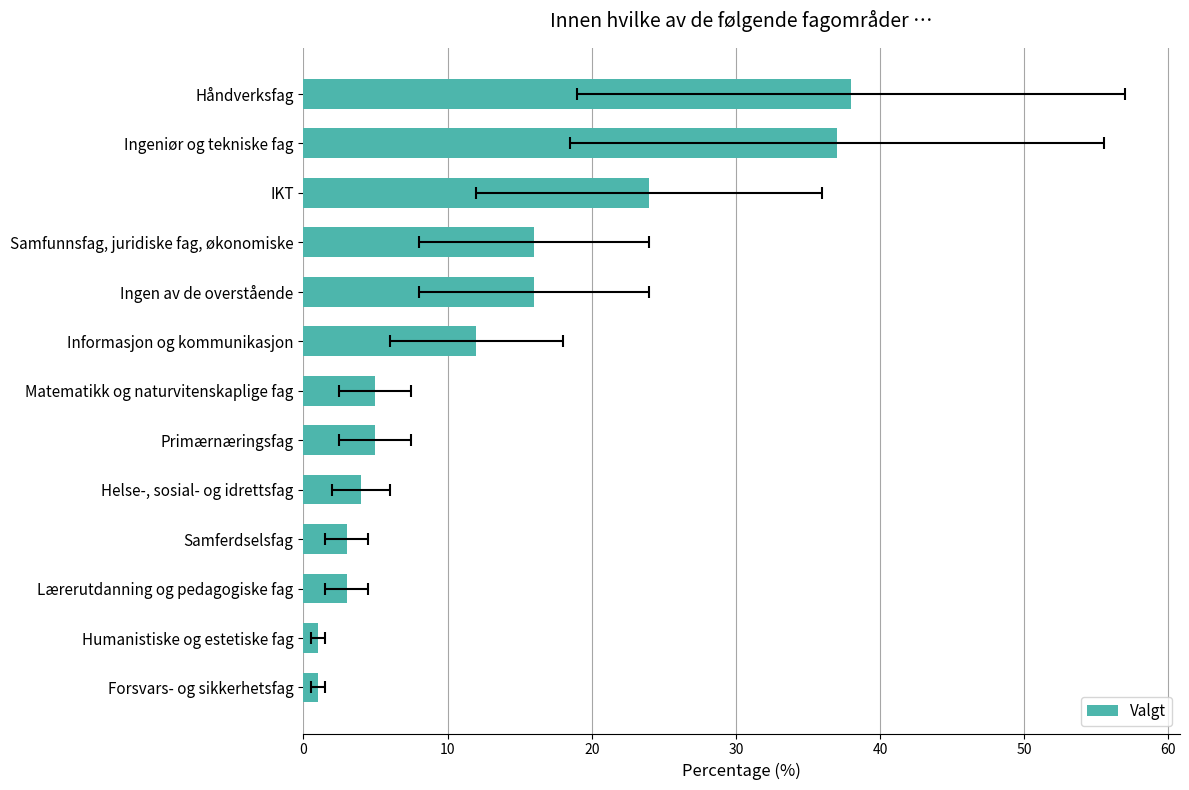

What is the maximum value shown in the chart?

38